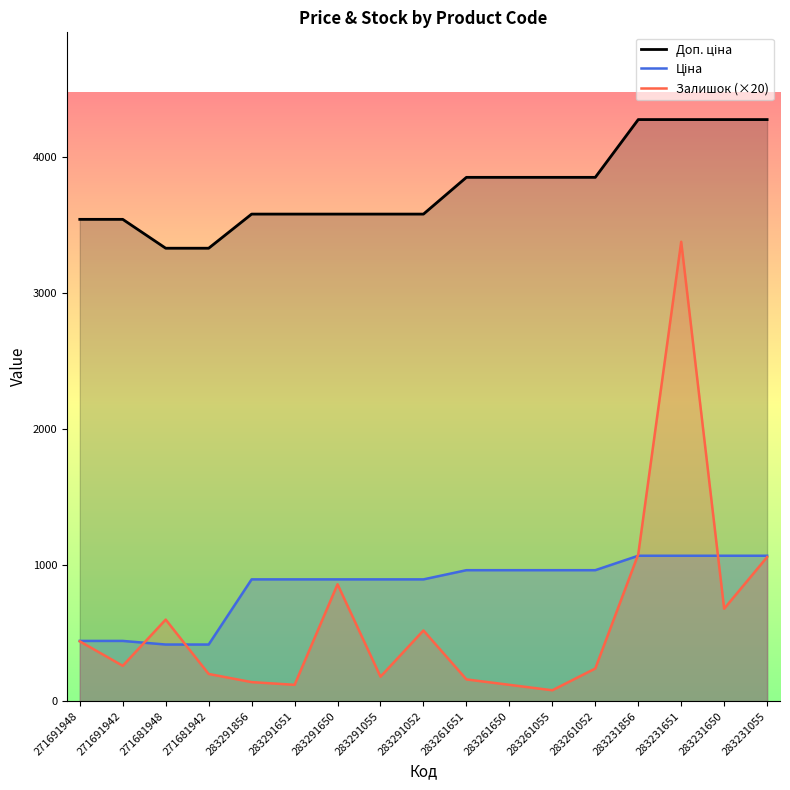

What is the total value across all series at 283231856?

6428.9